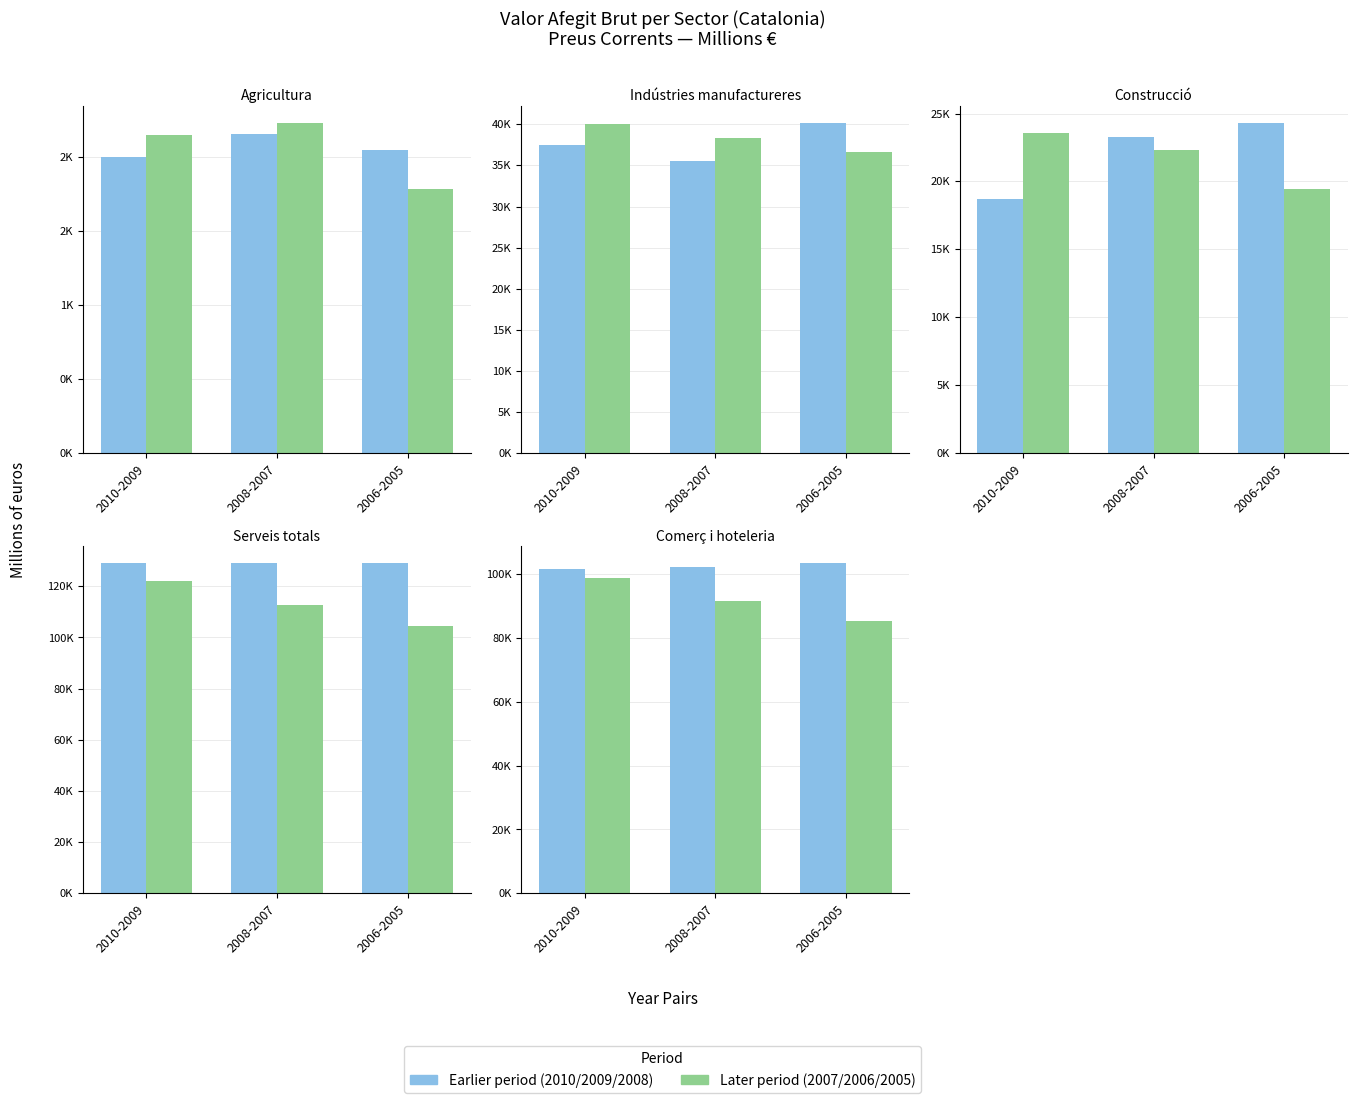

How many categories are shown in the chart?

3